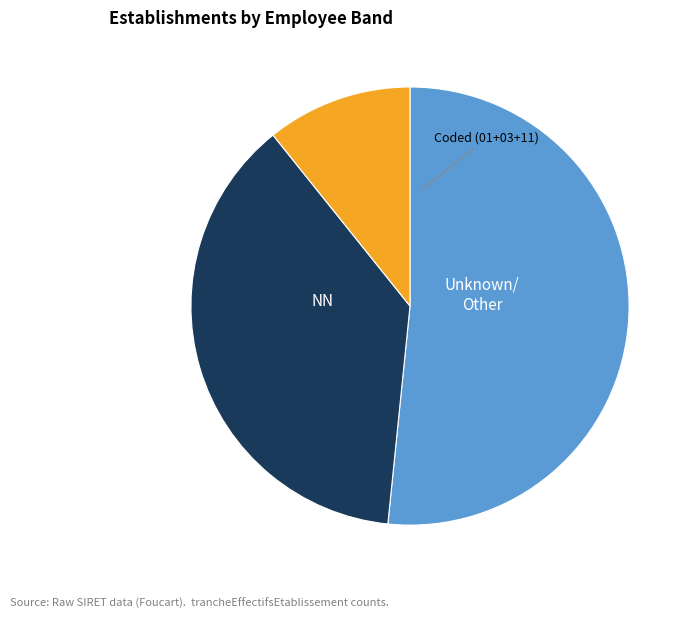

Is there any slice that represents more than half of the pie?

Yes